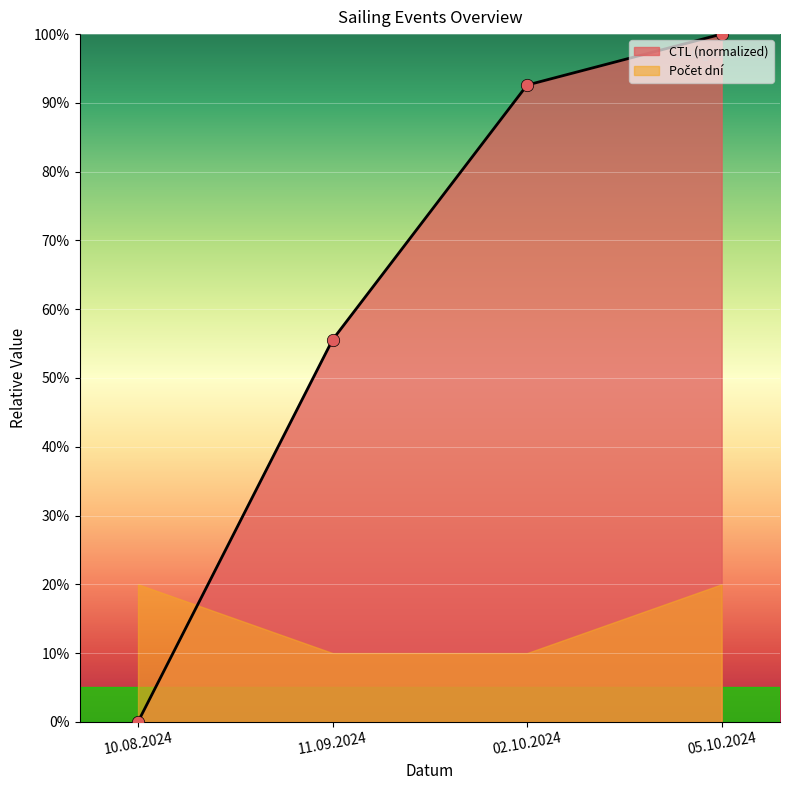

What is the change in value from 11.09.2024 to 02.10.2024?

+37.0